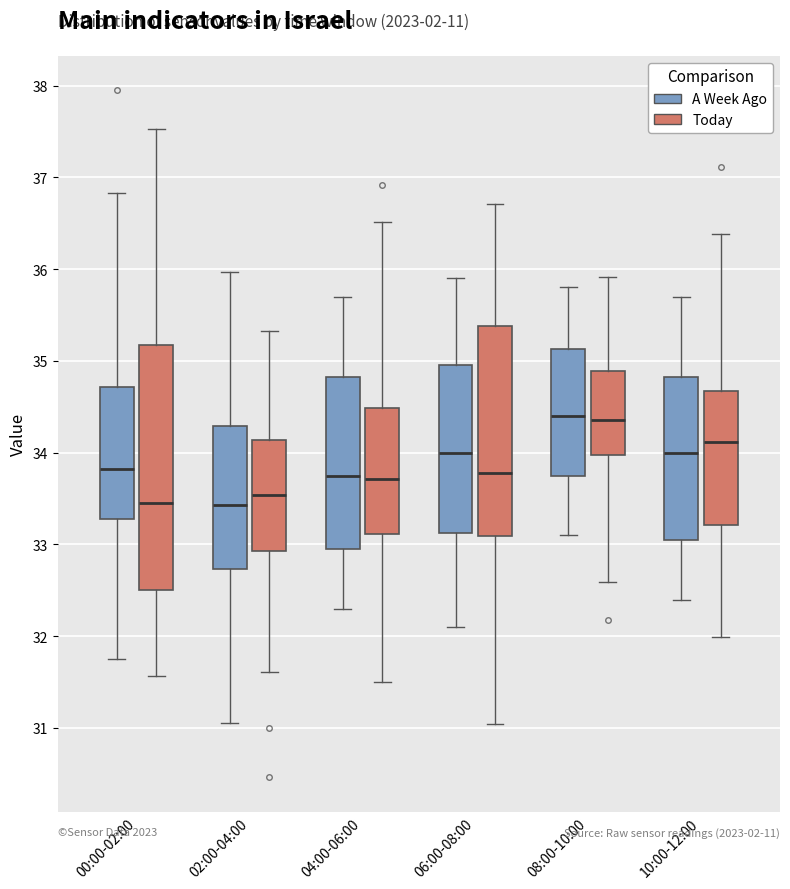

Reading left to right, transcribe this box plot: for each box, give where its median line is, the range the box spans, and where its two whiskers end, as read against the y-axis. The values are not printed on the chart, so give them approximately, as read against the axis.

00:00-02:00 (A Week Ago): median 33.8, box 33.3 to 34.7, whiskers 31.8 to 36.8
00:00-02:00 (Today): median 33.5, box 32.5 to 35.2, whiskers 31.6 to 37.5
02:00-04:00 (A Week Ago): median 33.4, box 32.7 to 34.3, whiskers 31.1 to 36.0
02:00-04:00 (Today): median 33.5, box 32.9 to 34.1, whiskers 31.6 to 35.3
04:00-06:00 (A Week Ago): median 33.8, box 33.0 to 34.8, whiskers 32.3 to 35.7
04:00-06:00 (Today): median 33.7, box 33.1 to 34.5, whiskers 31.5 to 36.5
06:00-08:00 (A Week Ago): median 34.0, box 33.1 to 35.0, whiskers 32.1 to 35.9
06:00-08:00 (Today): median 33.8, box 33.1 to 35.4, whiskers 31.0 to 36.7
08:00-10:00 (A Week Ago): median 34.4, box 33.8 to 35.1, whiskers 33.1 to 35.8
08:00-10:00 (Today): median 34.4, box 34.0 to 34.9, whiskers 32.6 to 35.9
10:00-12:00 (A Week Ago): median 34.0, box 33.1 to 34.8, whiskers 32.4 to 35.7
10:00-12:00 (Today): median 34.1, box 33.2 to 34.7, whiskers 32.0 to 36.4